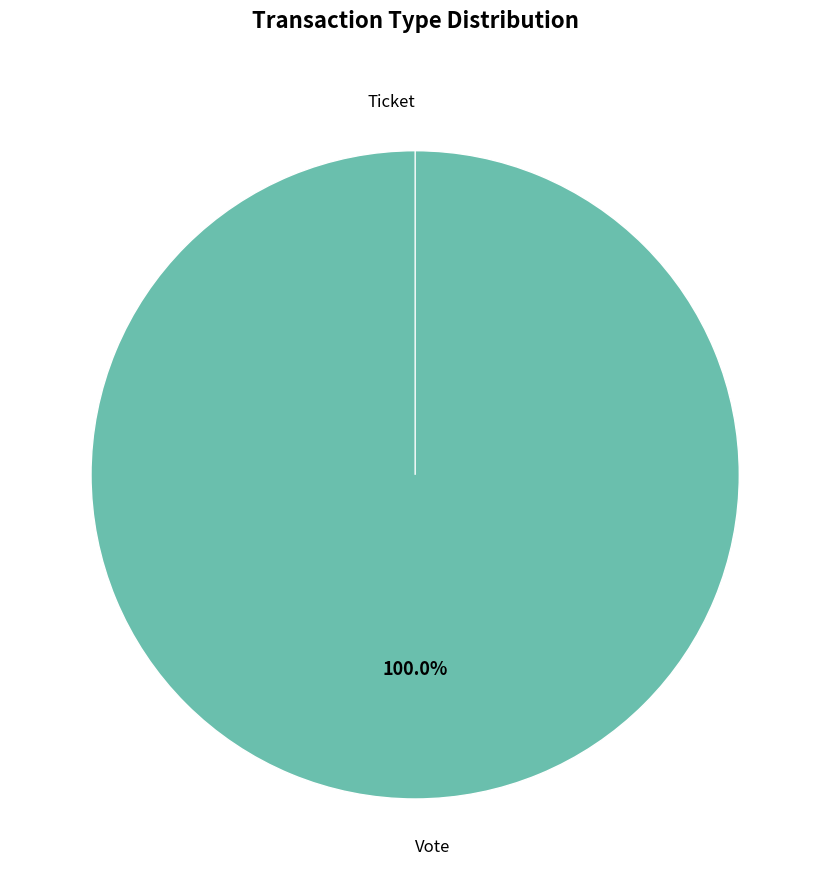

Do Ticket and Vote together represent more than half of the pie?

Yes